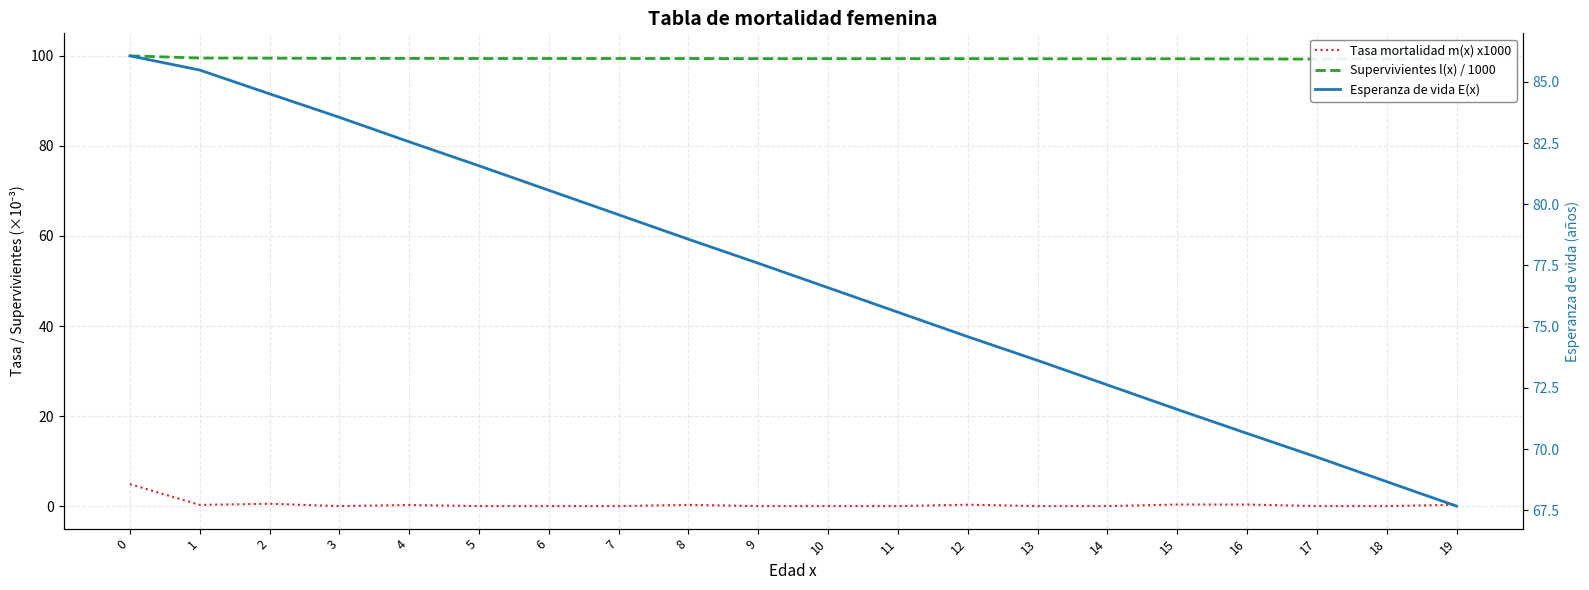

Which label corresponds to the smallest value in the chart?

3